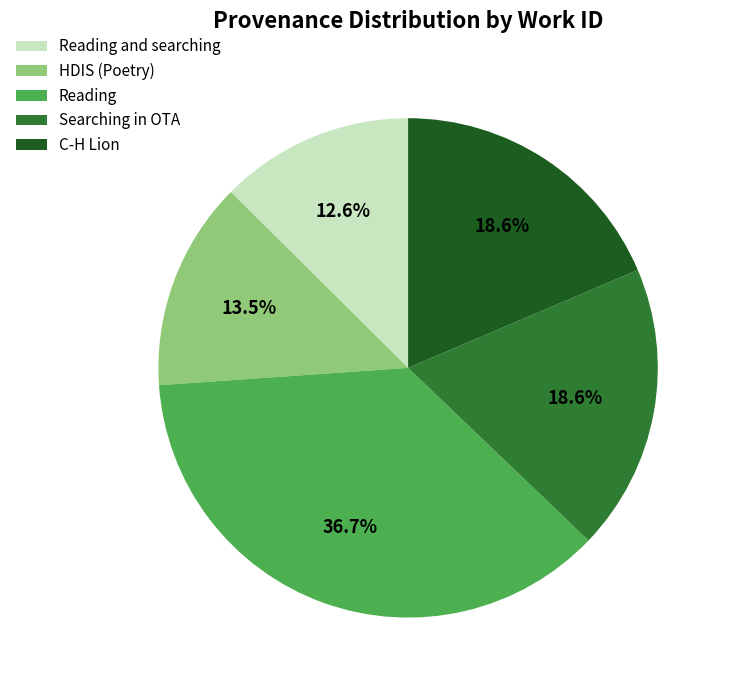

To the nearest percent, what is the combined percentage of HDIS (Poetry) and Reading and searching?

26%